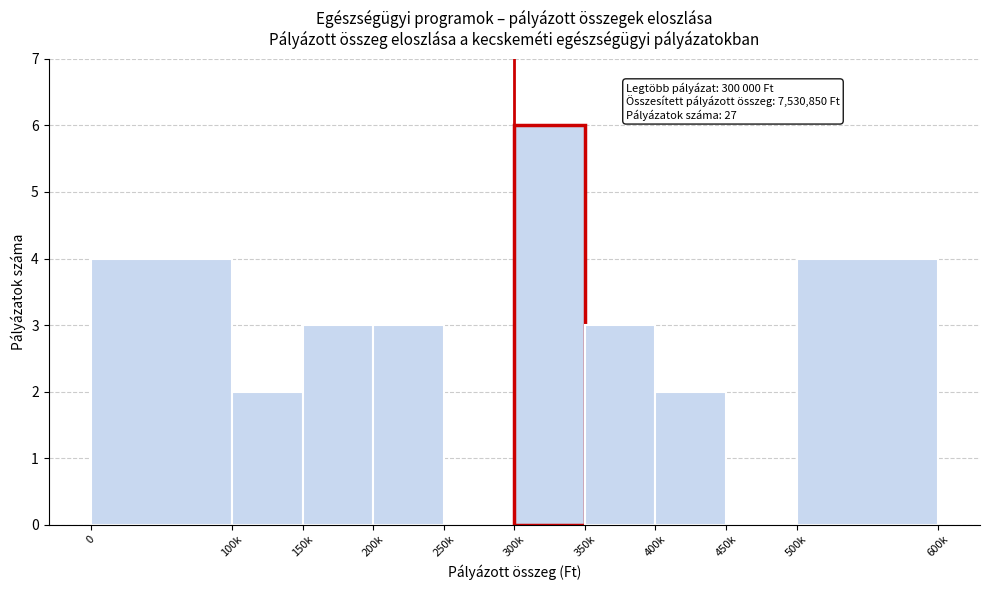

Reading right to left, extract all data points from this chart.

500k=4	450k=0	400k=2	350k=3	300k=6	250k=0	200k=3	150k=3	100k=2	0=4